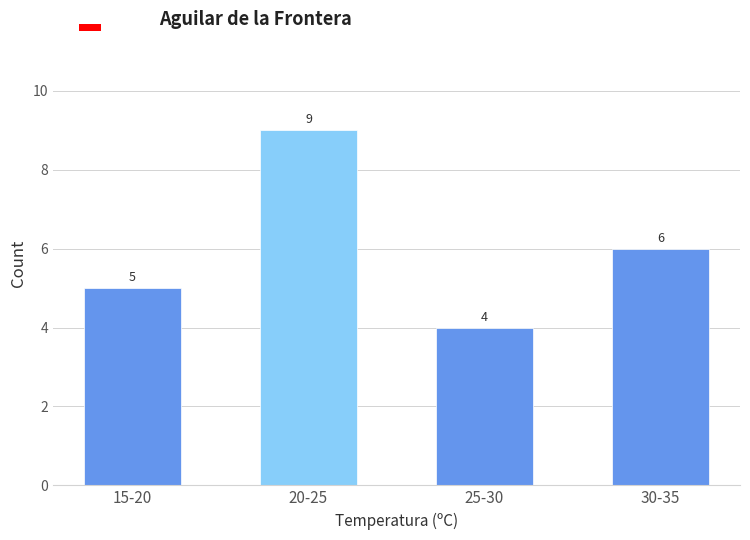

Reading left to right, transcribe all the data shown in this chart.

5	9	4	6